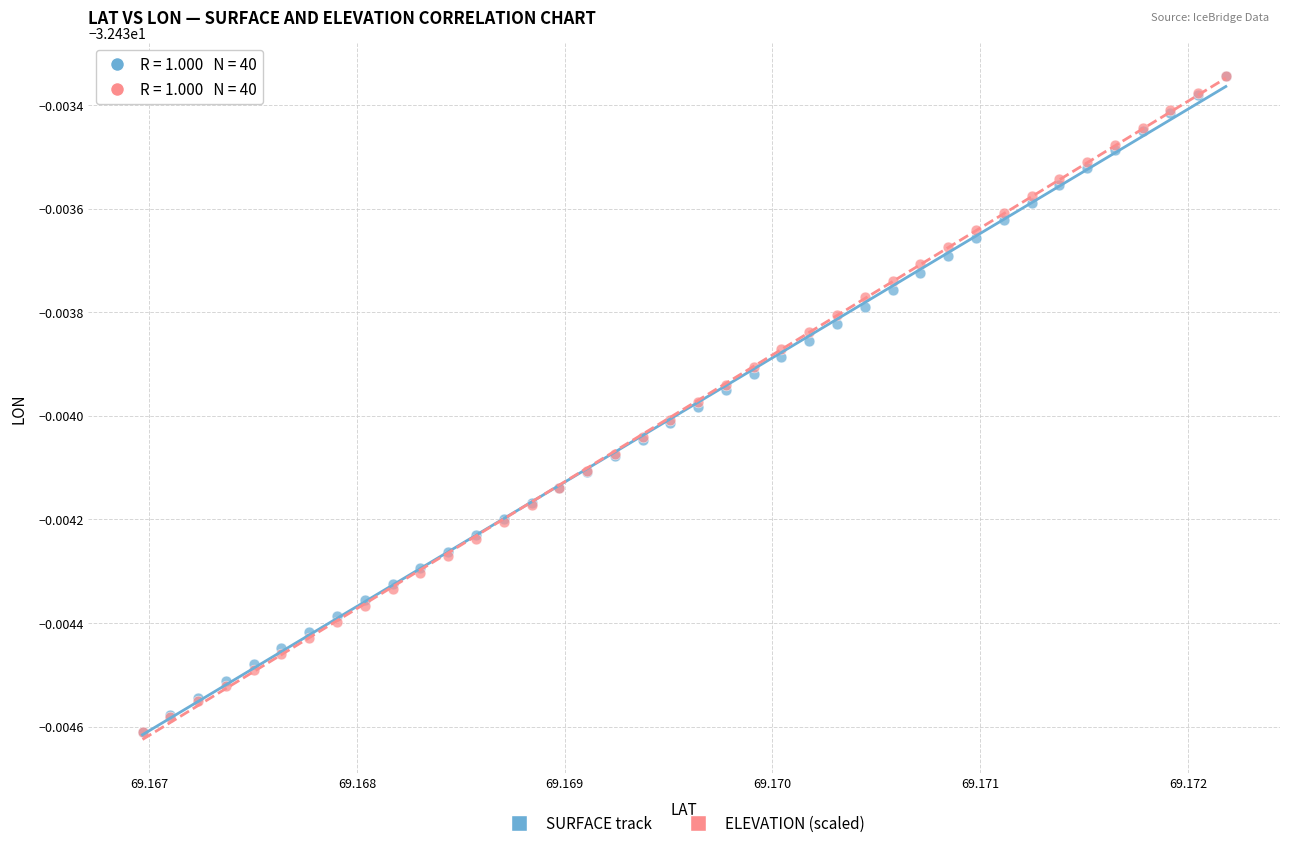

What are all the series names shown in the legend?

SURFACE track, ELEVATION (scaled)